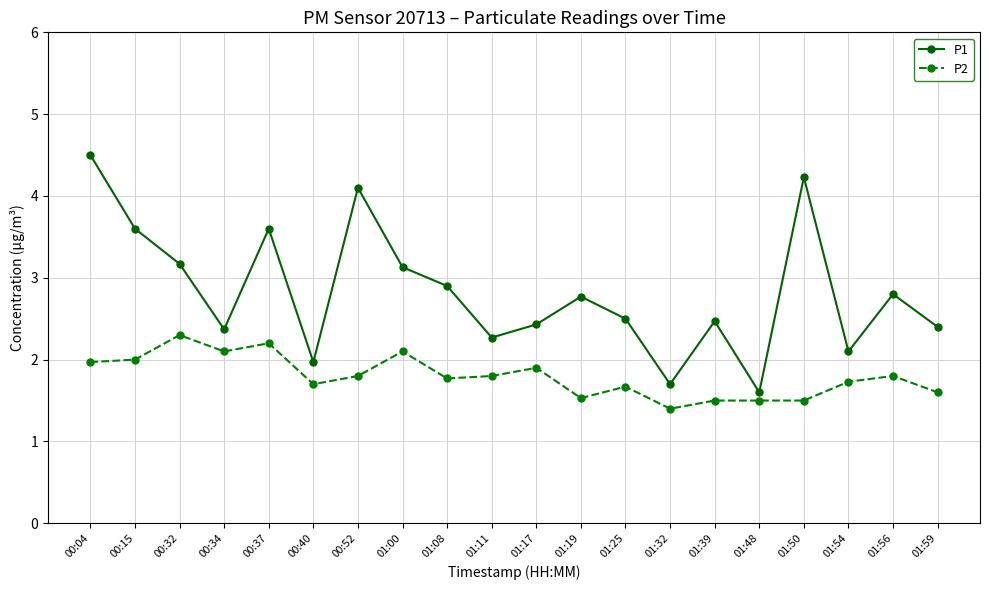

At 00:52, list the series in order from largest to smallest.

P1, P2